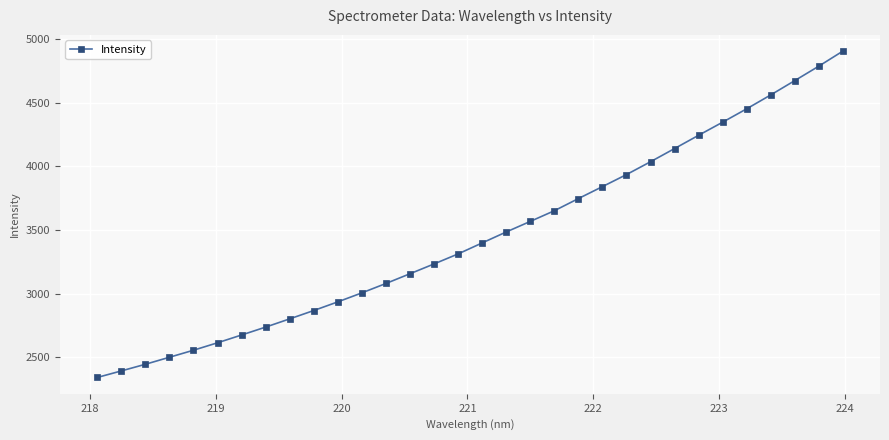

What is the minimum value shown in the chart?

2340.7